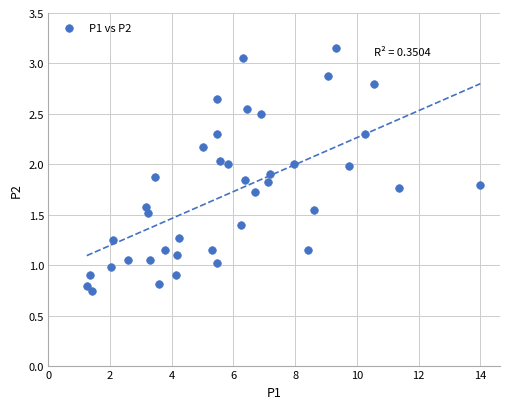

What is the range of X values (max minus min)?

12.8